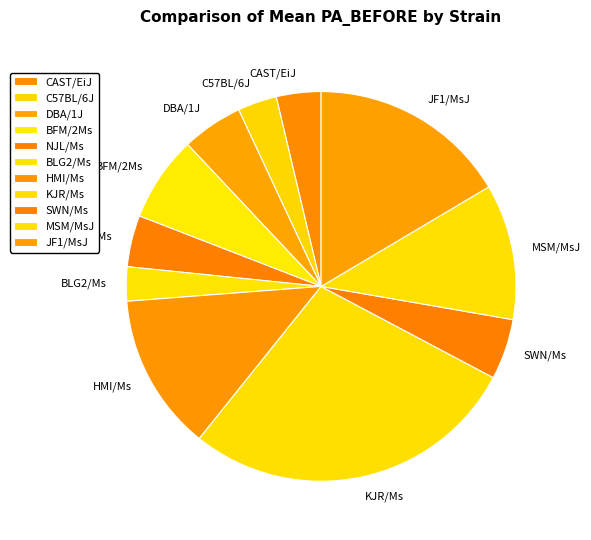

Combined, do BFM/2Ms and BLG2/Ms account for over 50%?

No